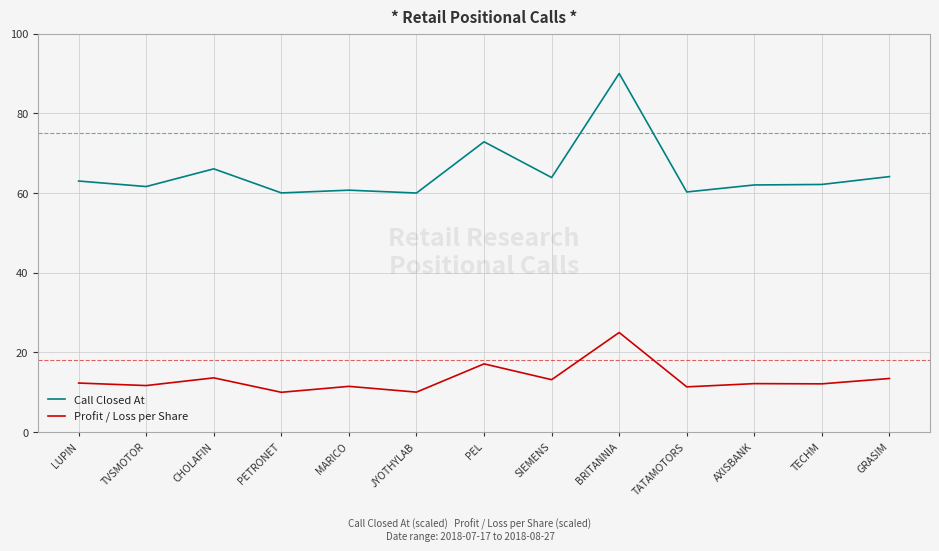

What is the difference between the Call Closed At values at AXISBANK and GRASIM?

2.1